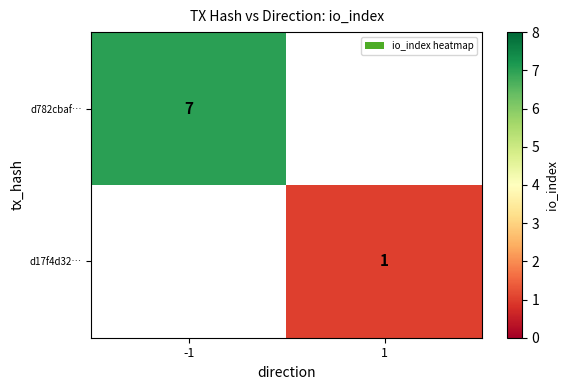

Is the value of d17f4d32… at 1 greater than the value of d782cbaf… at -1?

No